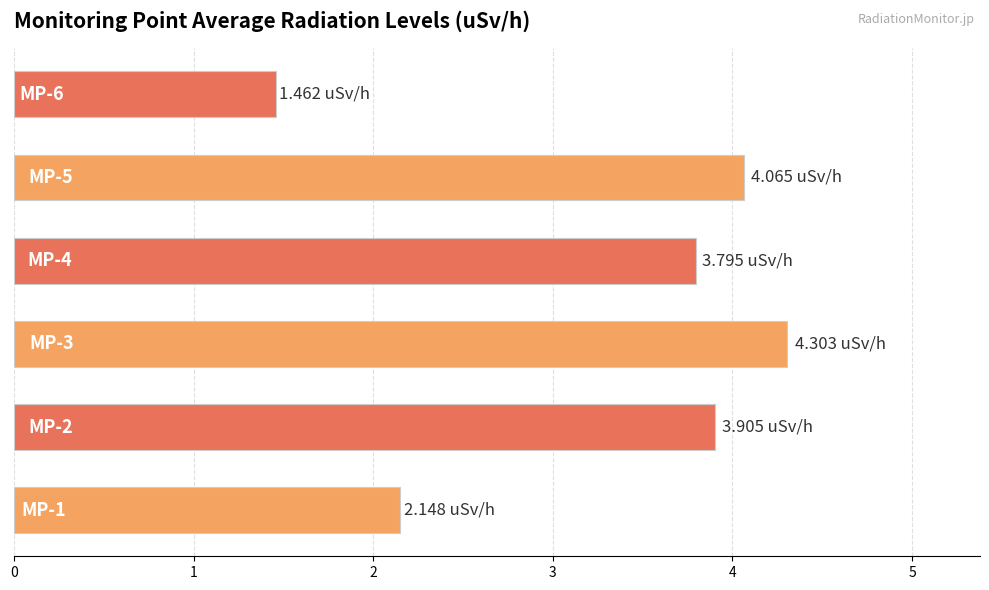

What is the difference between the maximum and second lowest values?

2.2